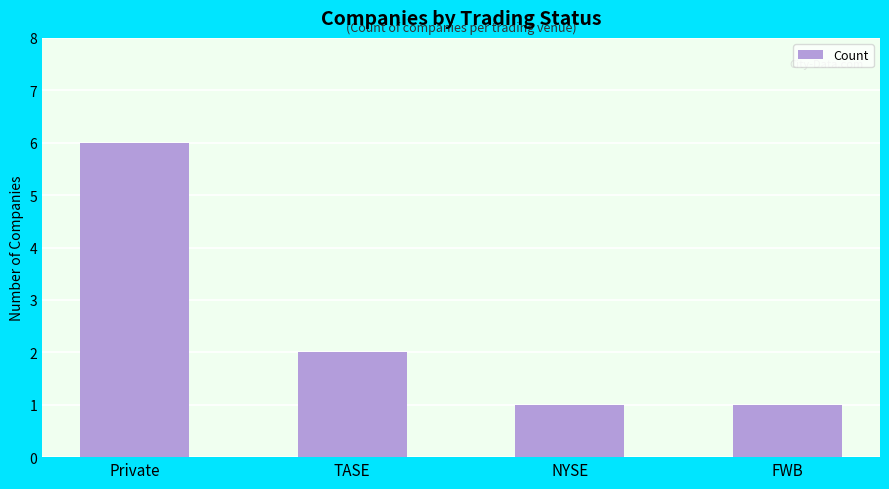

Approximately how many times larger is the value at NYSE compared to TASE?

0.5